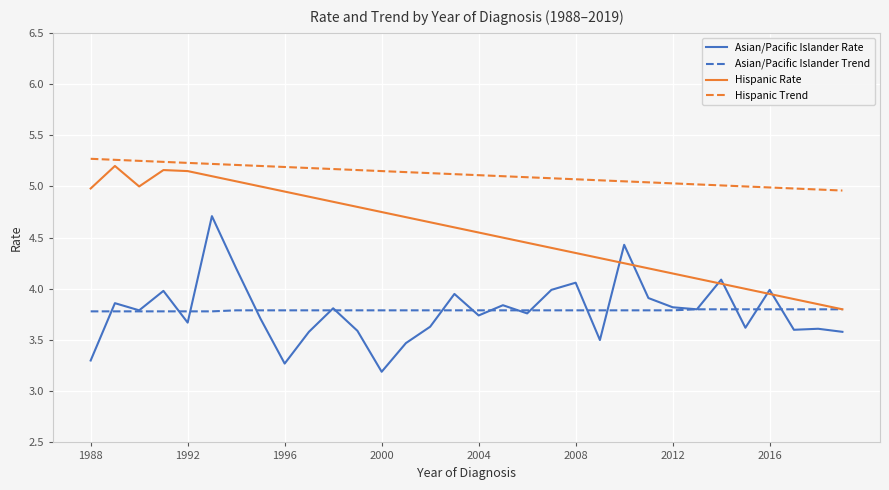

What is the smallest value displayed?

3.2